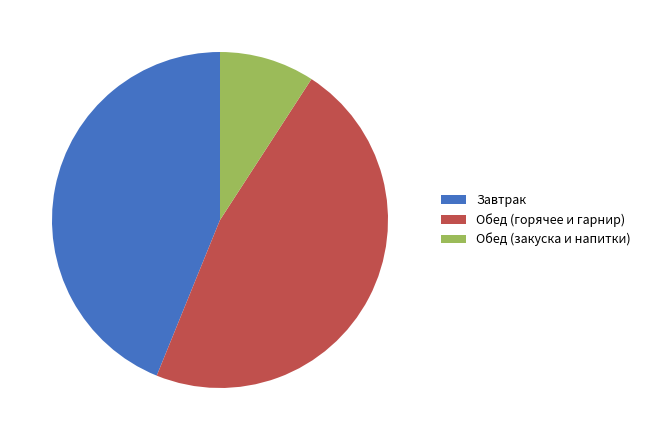

Which has a higher value, Обед (закуска и напитки) or Обед (горячее и гарнир)?

Обед (горячее и гарнир)